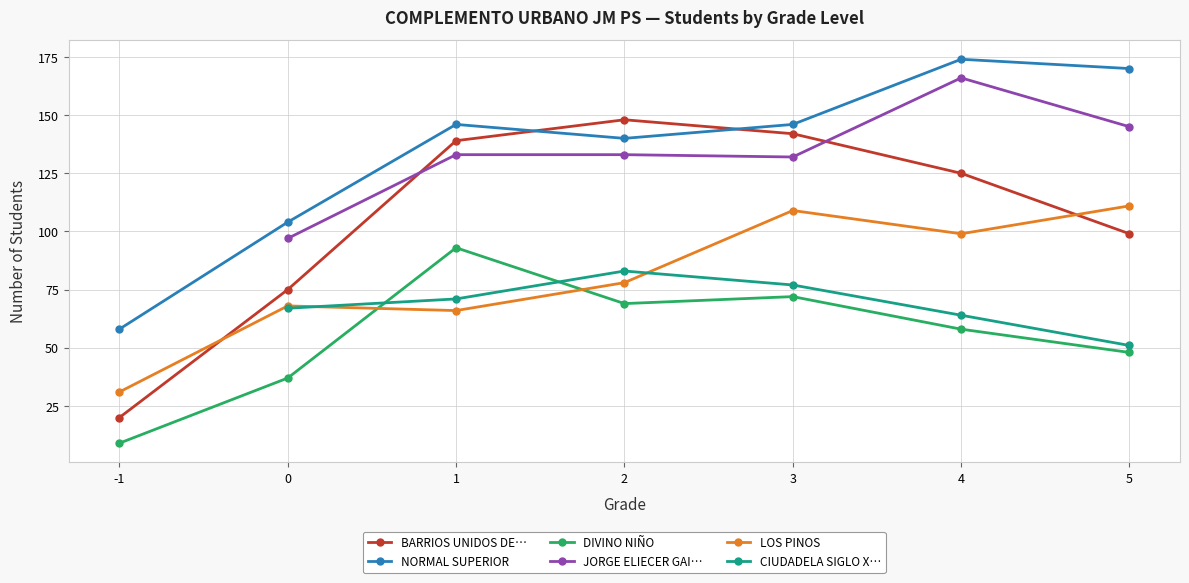

What is the average value of the LOS PINOS series?

80